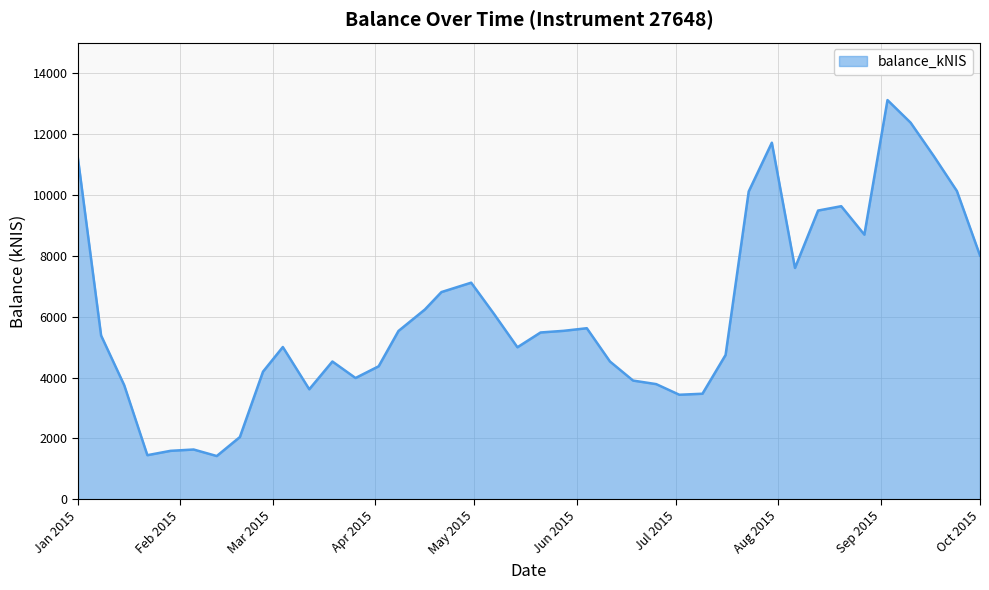

What is the difference between the maximum and minimum values?

11686.3